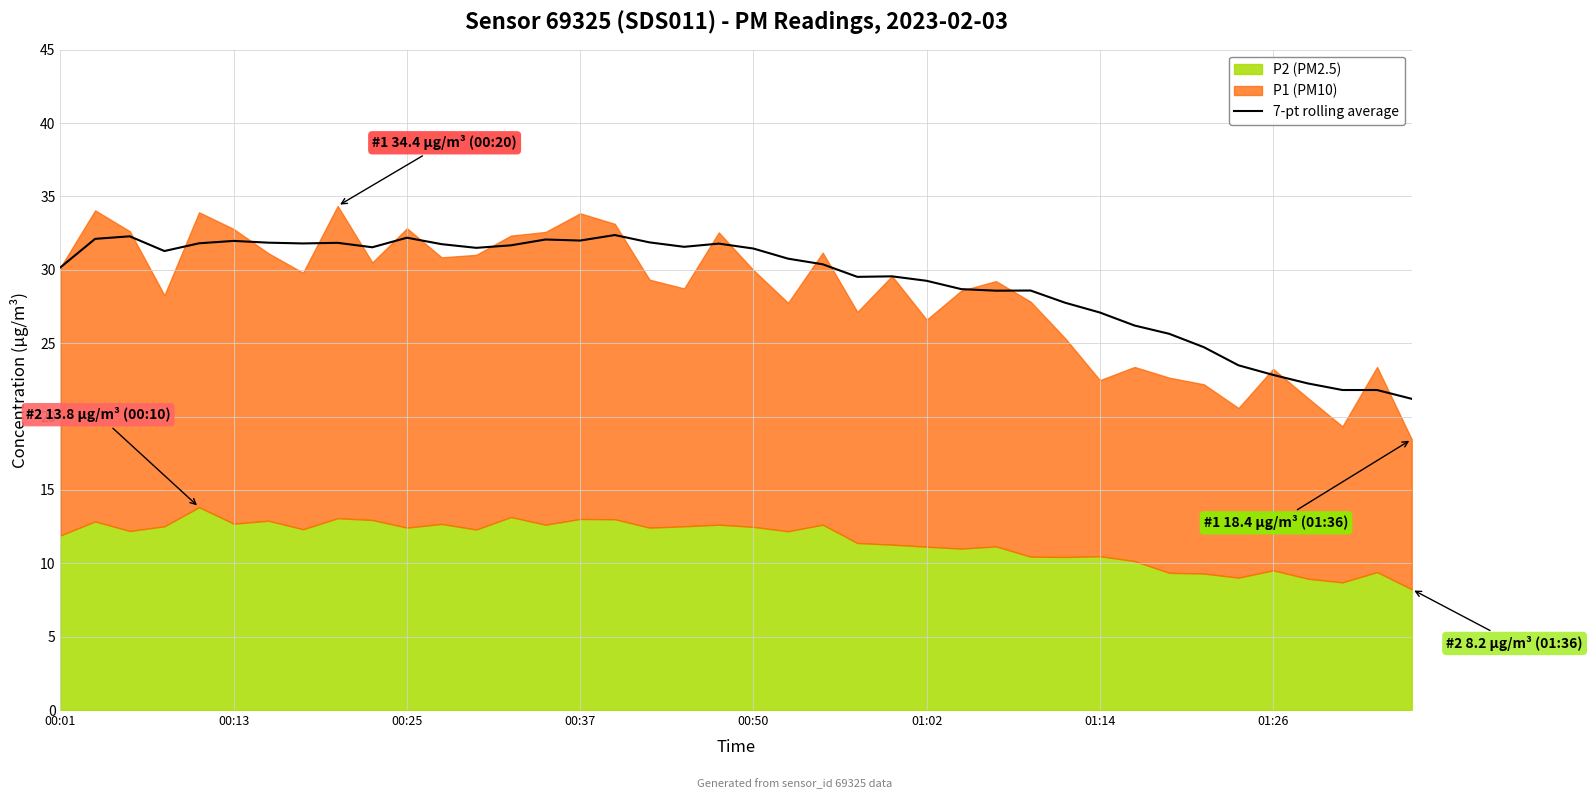

What is the maximum value for 7-pt rolling average?

32.4